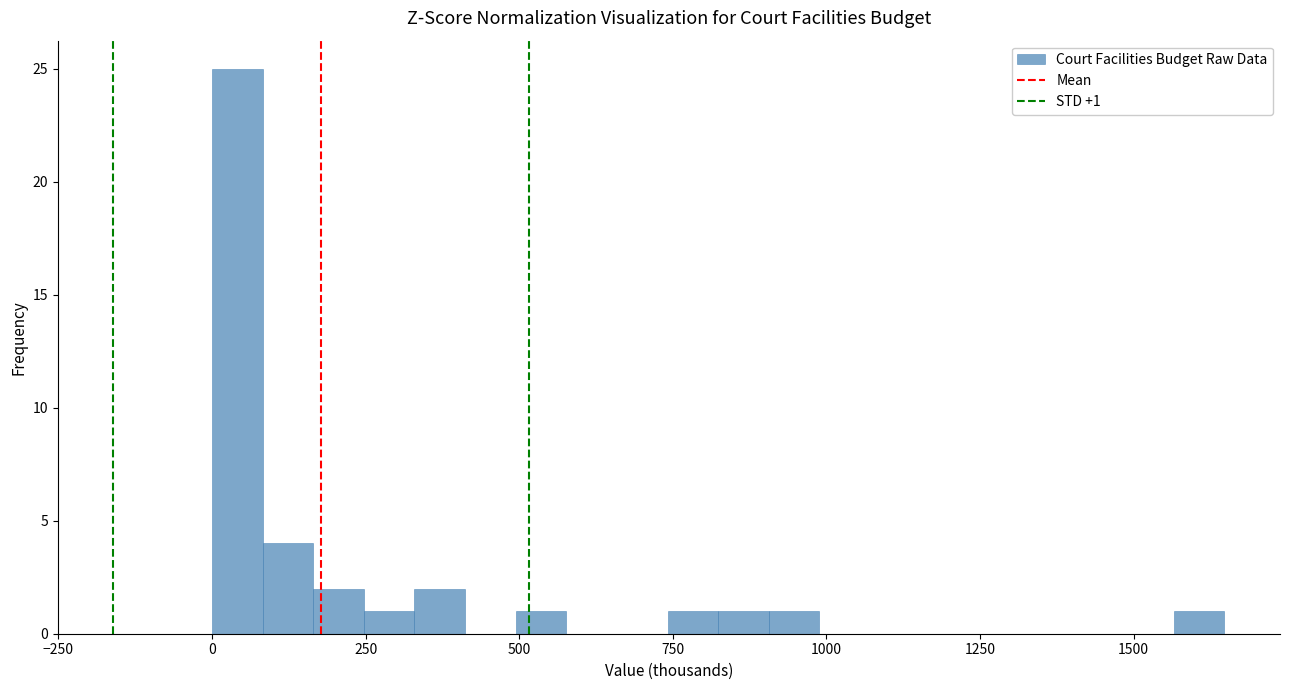

Read against the x-axis, roughly where is the centre of the tallest bar?

50